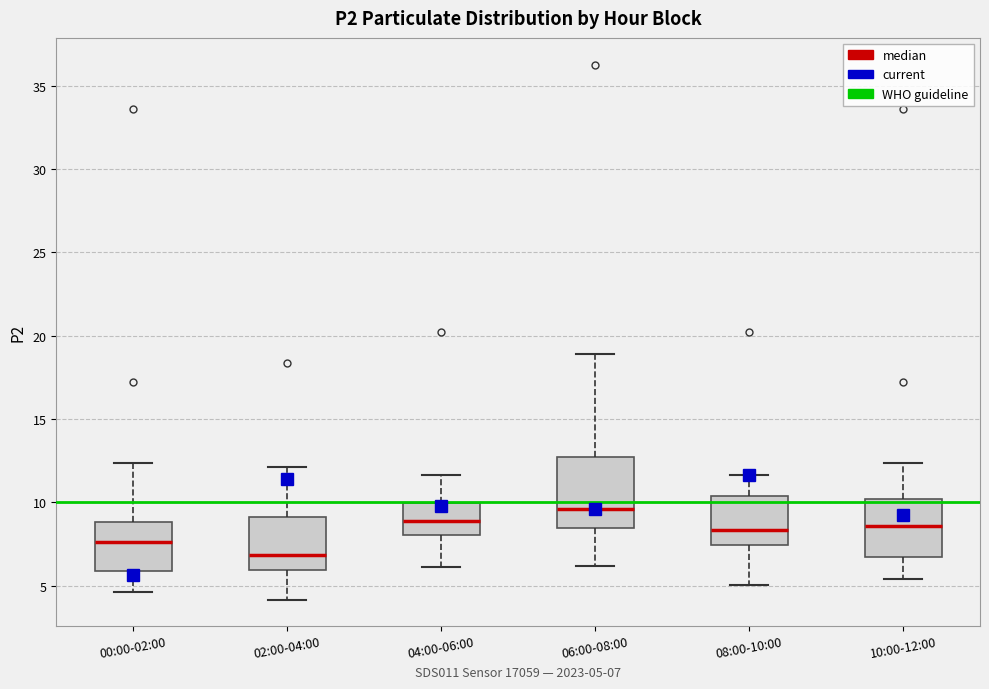

Where does the lower whisker of the box for 02:00-04:00 end on the y-axis? The values are not printed on the chart, so give them approximately, as read against the axis.

4.0